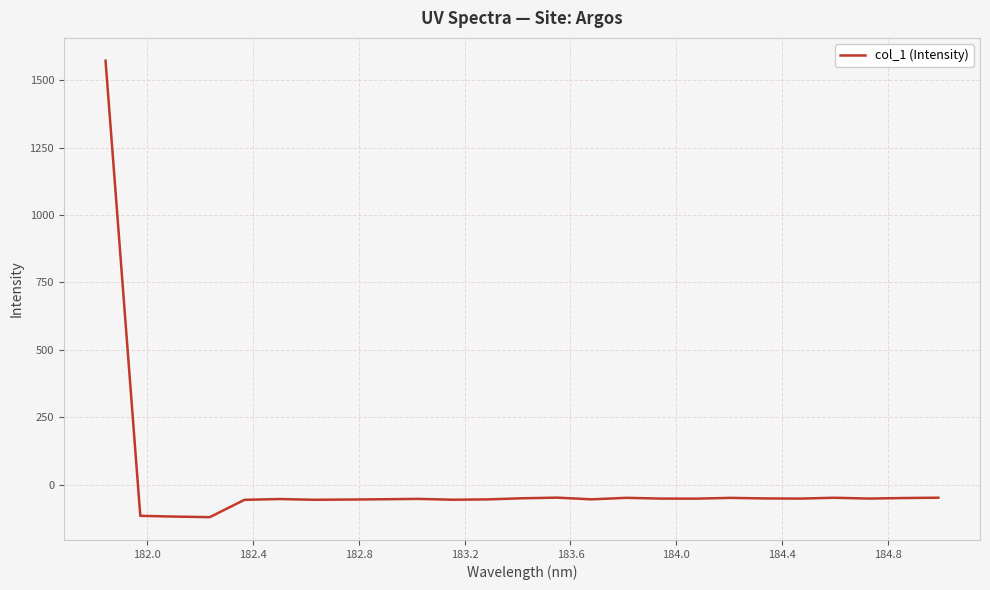

What is the maximum value shown in the chart?

1572.5